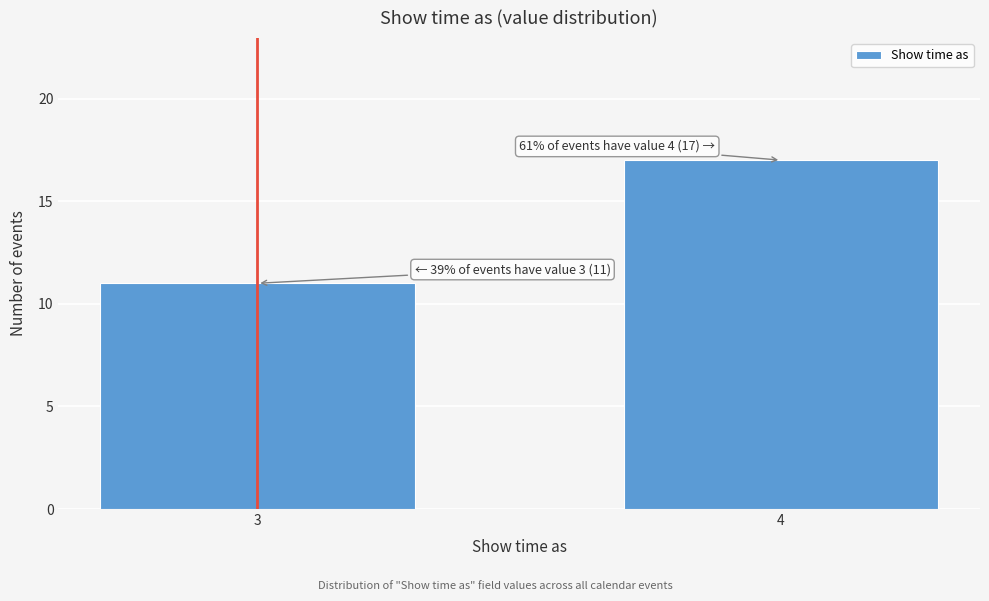

Reading right to left, list all the values displayed in this chart.

17	11